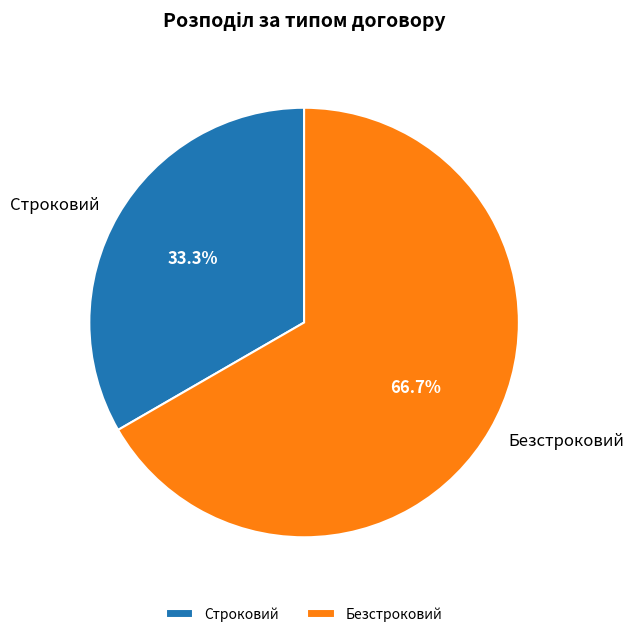

To the nearest percent, what portion does Безстроковий represent?

67%